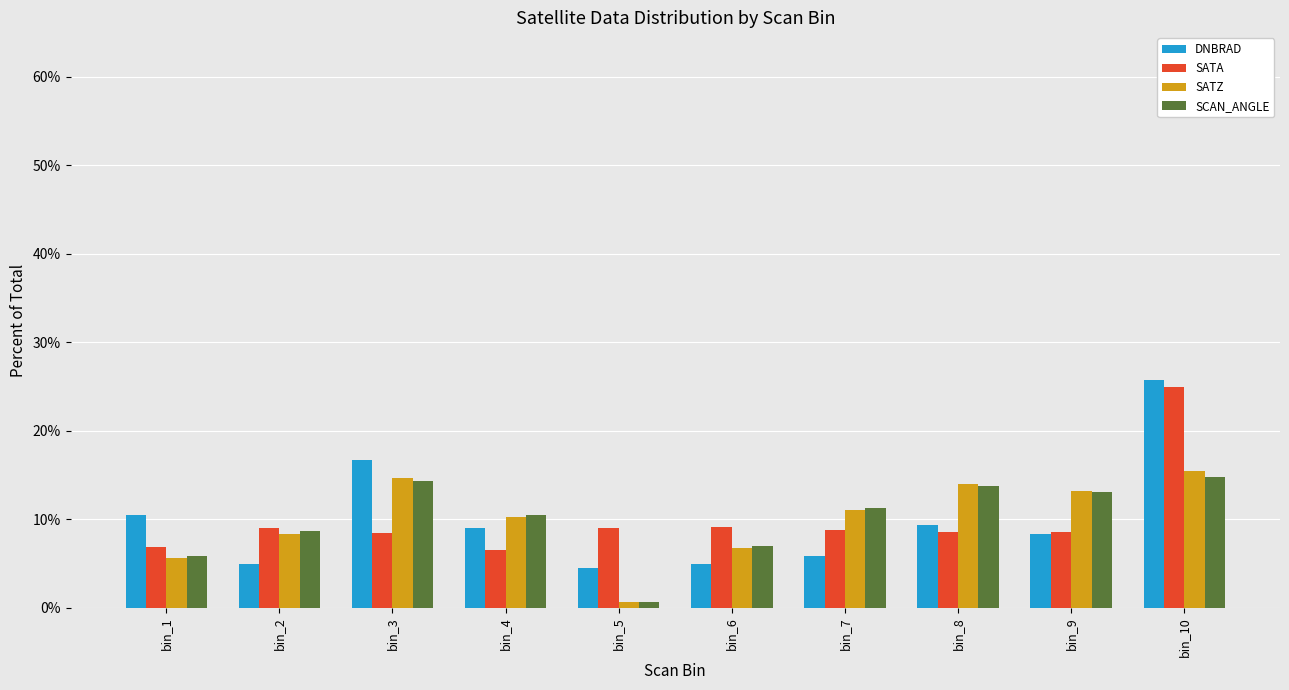

The value of SATA at bin_2 is 9.0. True or false?

True